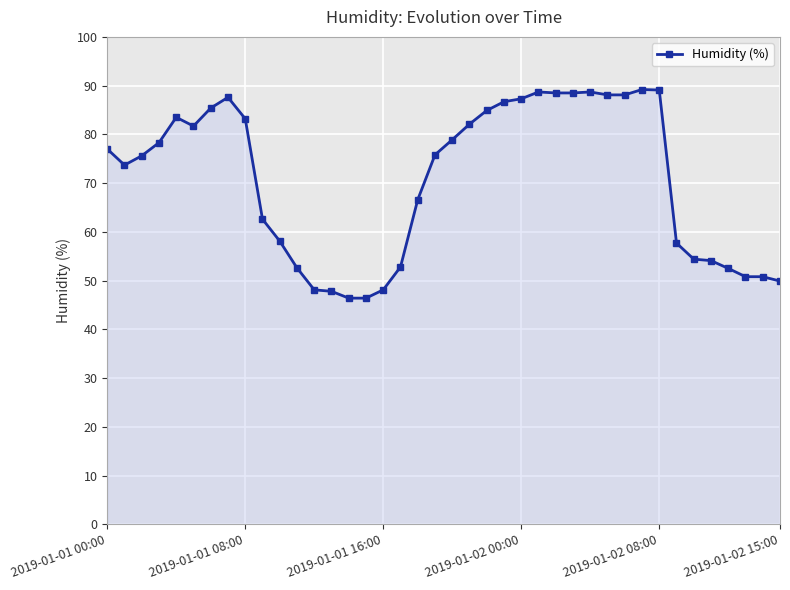

What is the minimum value shown in the chart?

46.4